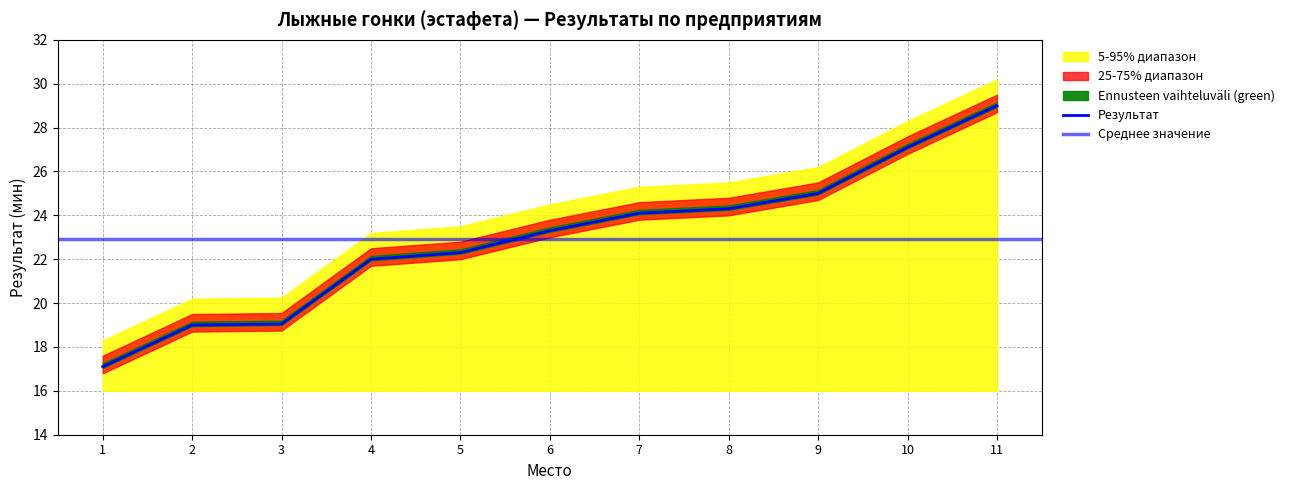

What is the change in value from 1 to 2?

+1.9